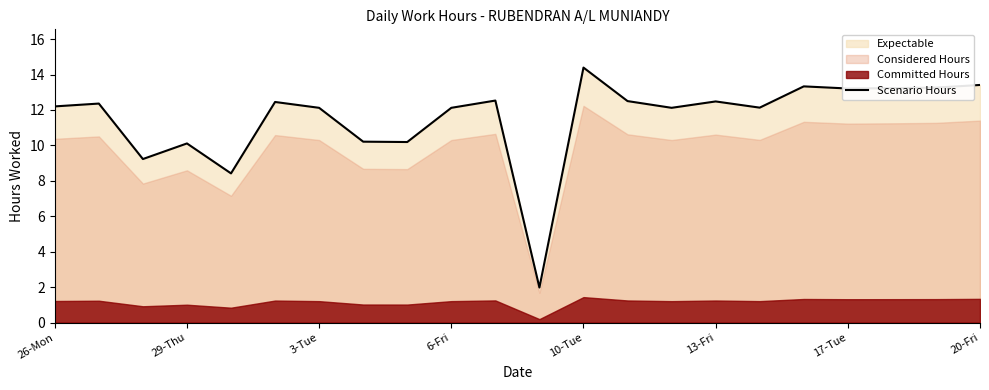

What is the label of the 22nd point from the right?

26-Mon